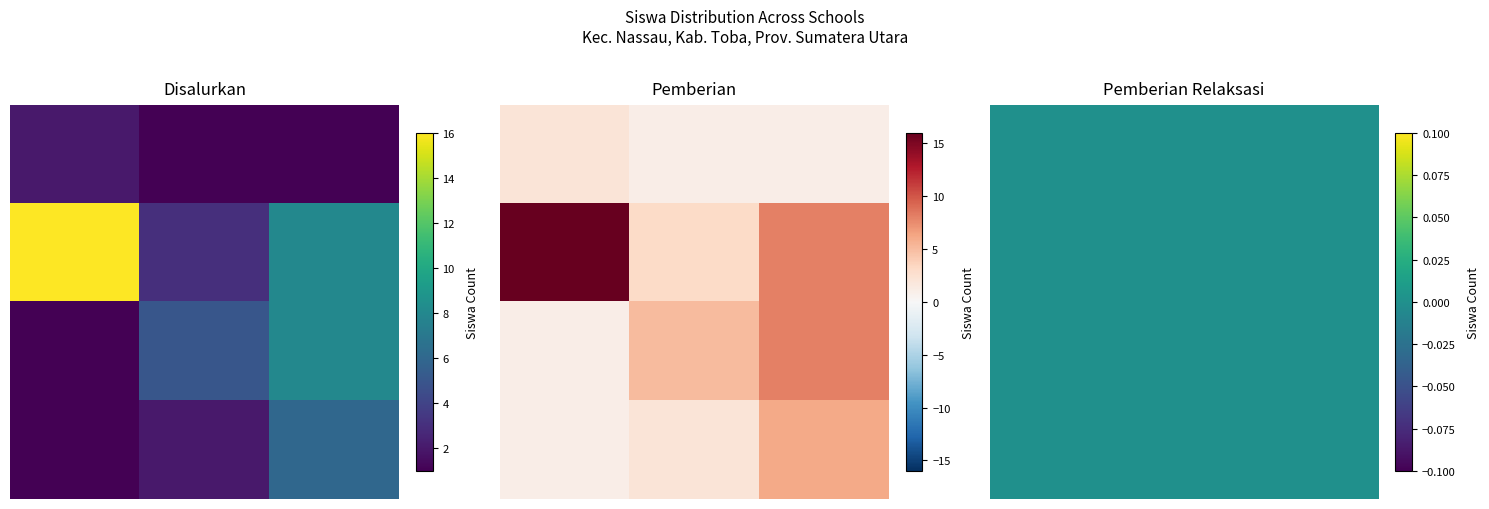

Read the SD NEGERI 178494 HARILOGOAN value at Pemberian.

1